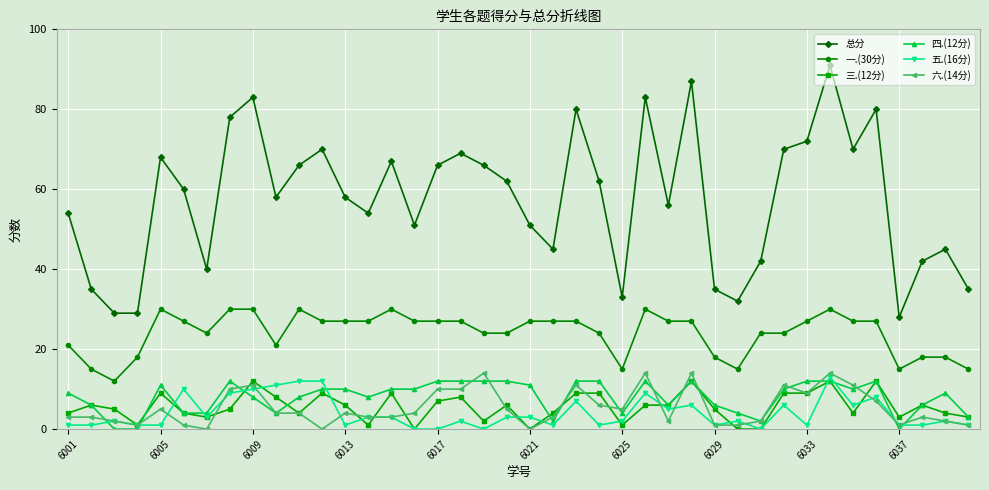

Which series has the largest total across all categories?

总分